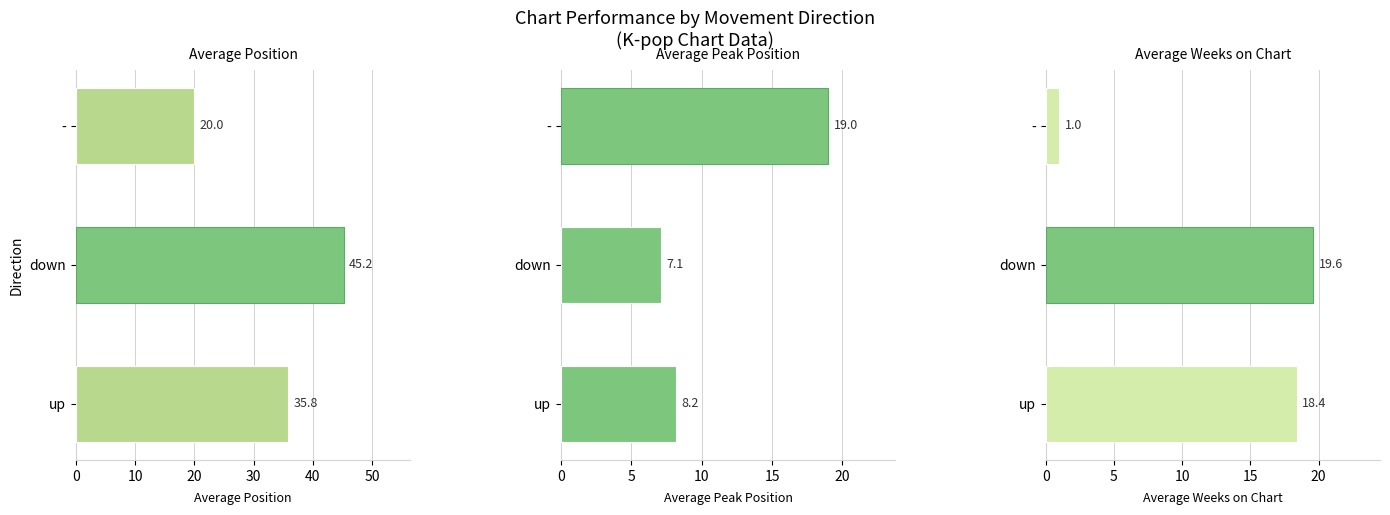

What is the average value of the Average Weeks on Chart series?

13.0